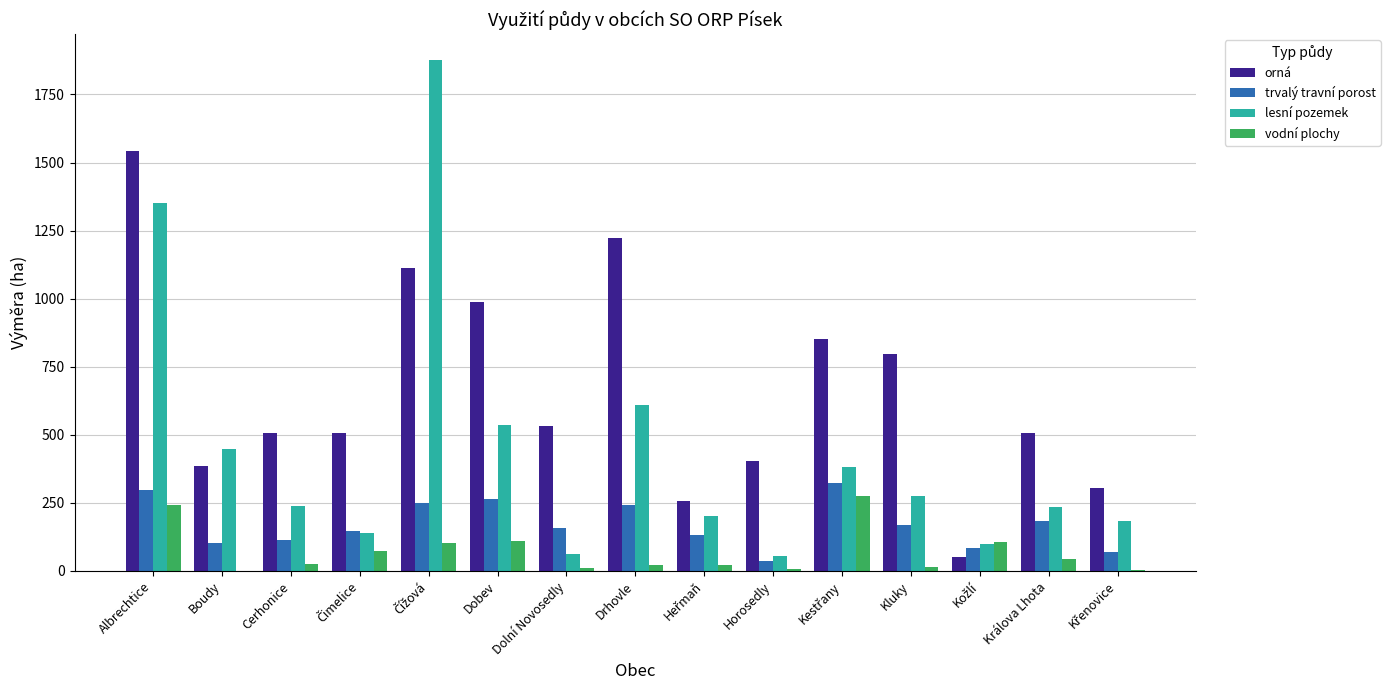

What is the sum of all lesní pozemek values?

6687.5